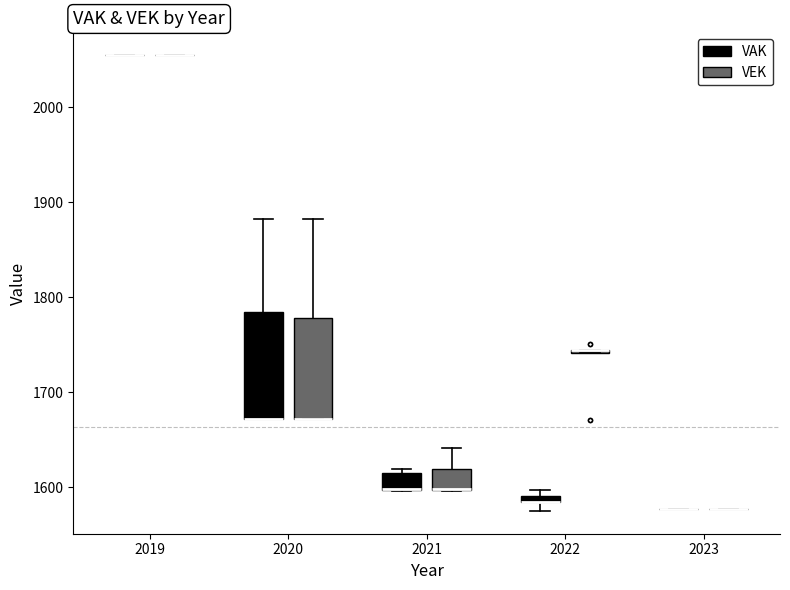

Where is the upper edge of the box for 2021 (VAK) on the y-axis? The values are not printed on the chart, so give them approximately, as read against the axis.

1610